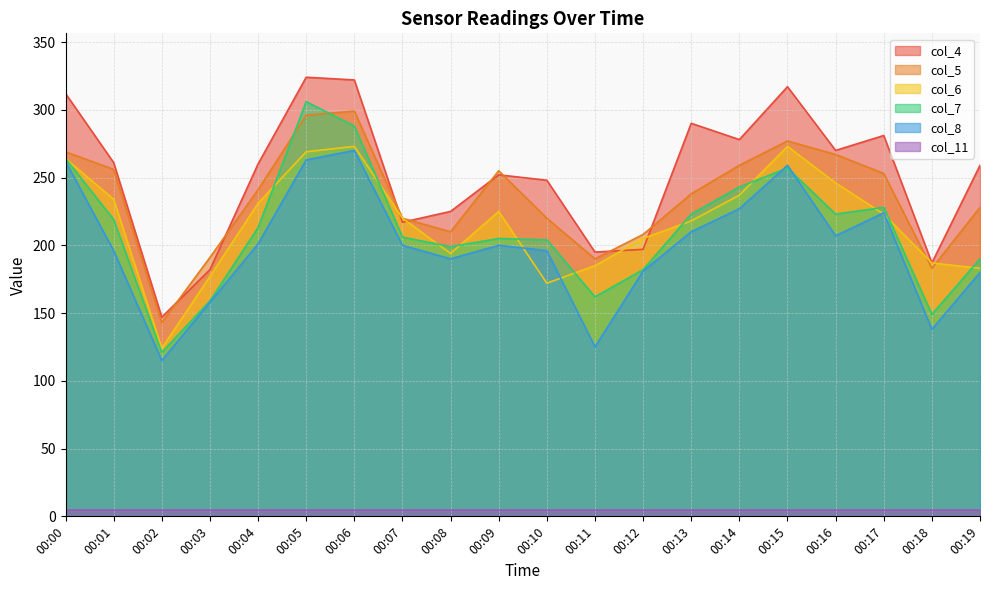

In col_6, how many points are lower than both neighbors (excluding endpoints)?

3